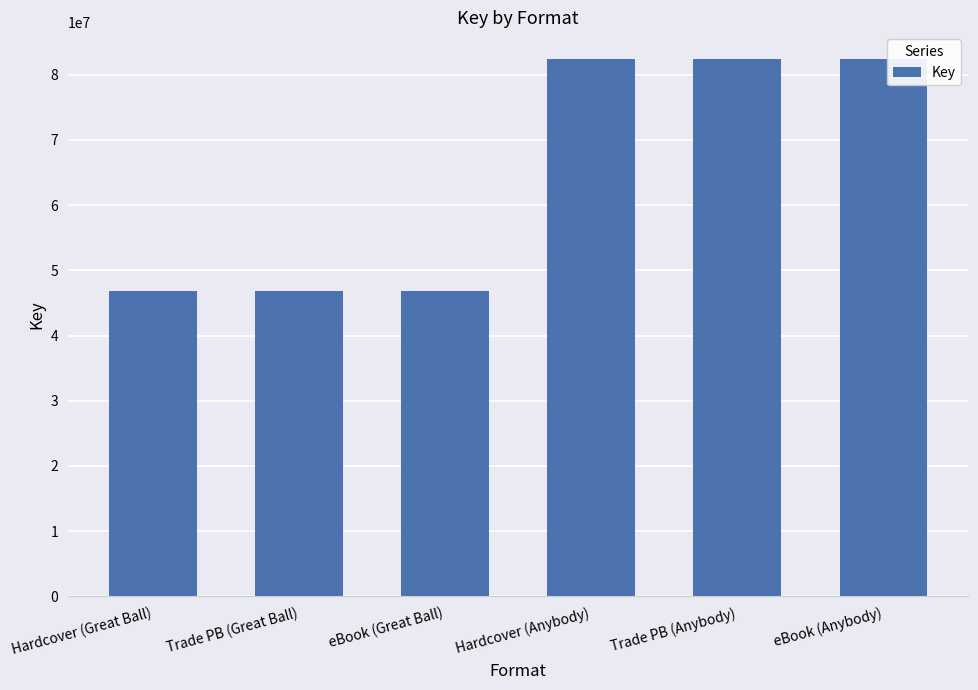

The value at Trade PB (Anybody) is 82369230. True or false?

True